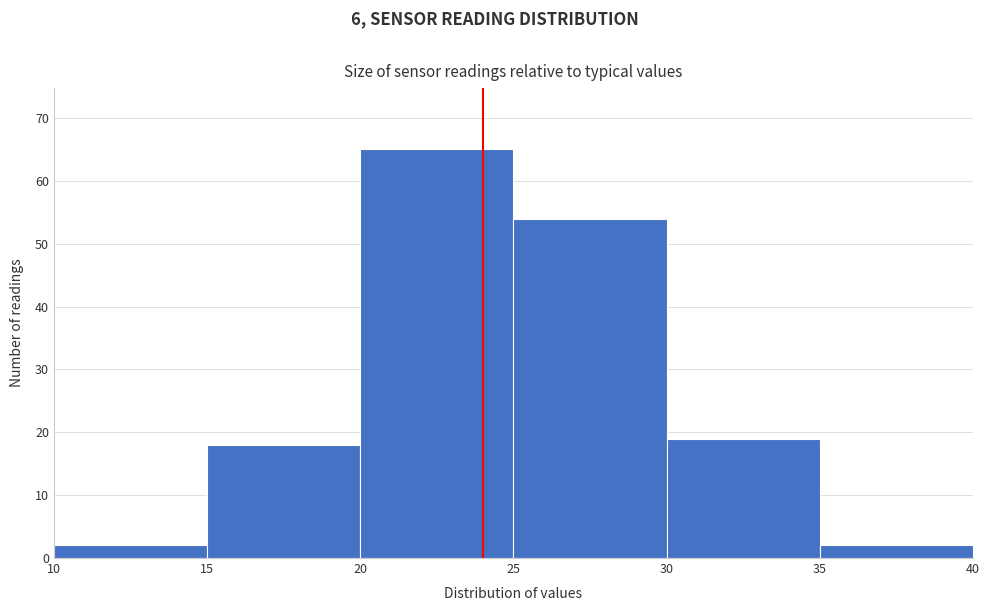

Reading left to right, list every bar in this chart as the range it spans on the x-axis followed by its height. The values are not printed on the chart, so give them approximately, as read against the axis.

10 to 15: 2
15 to 20: 18
20 to 25: 65
25 to 30: 54
30 to 35: 19
35 to 40: 2